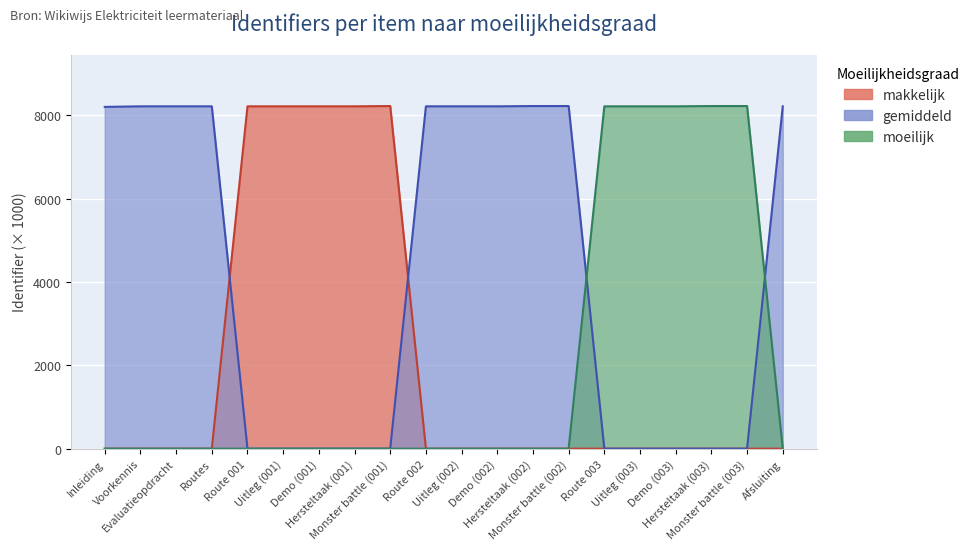

At which label is gemiddeld closest to 4112?

Inleiding